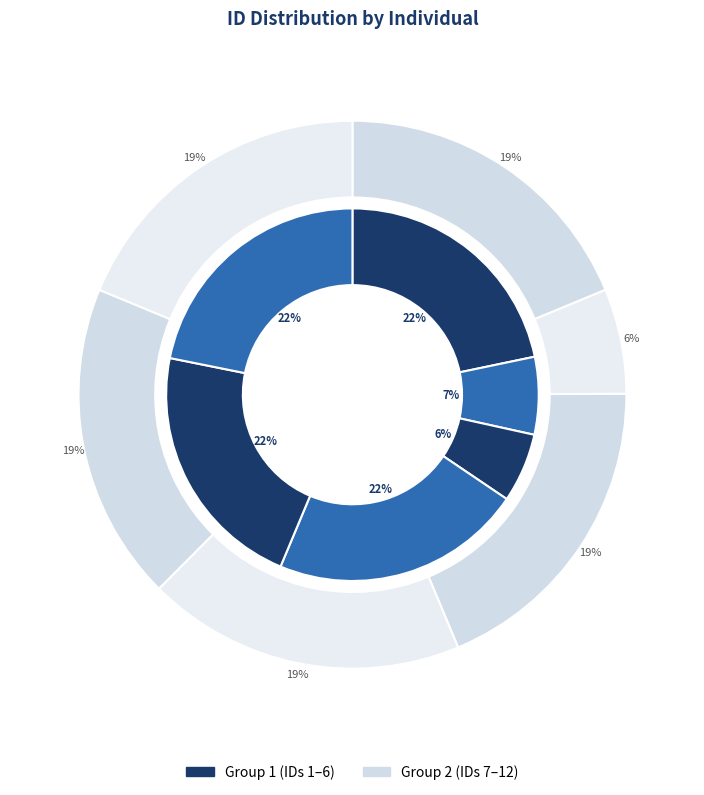

Is ივანე ანტონის ძე ეჯიბია the majority of the pie?

No